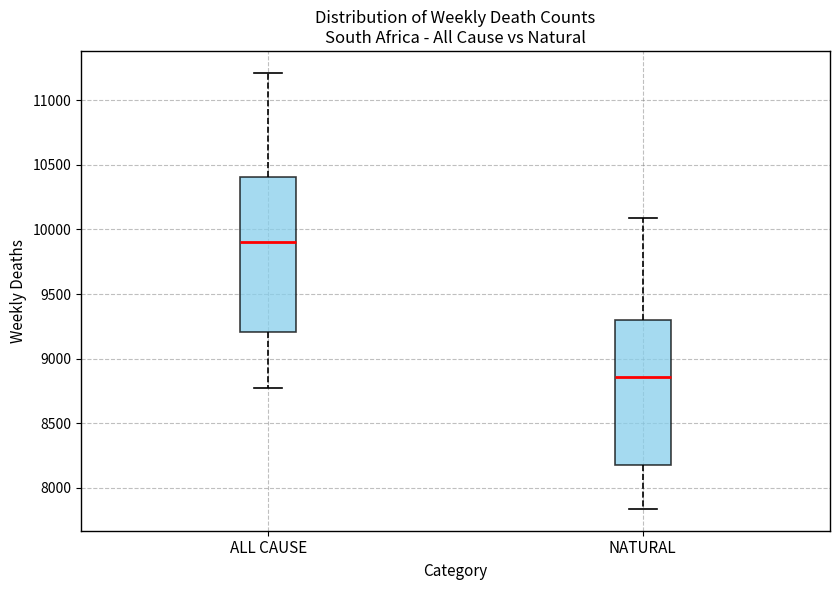

Comparing the boxes themselves (not the whiskers), which one is the tallest?

ALL CAUSE